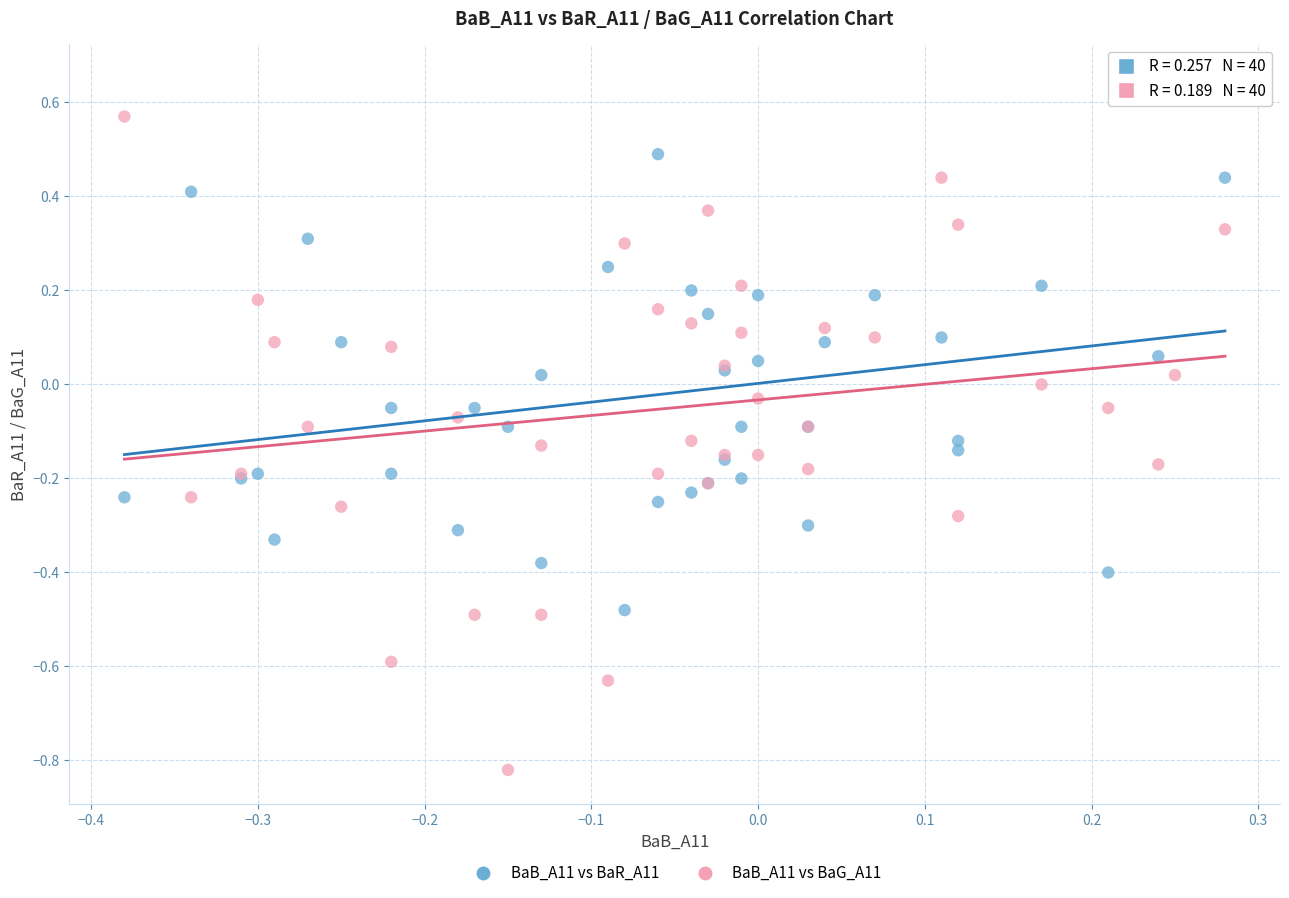

Which series reaches the minimum Y coordinate?

BaB_A11 vs BaG_A11